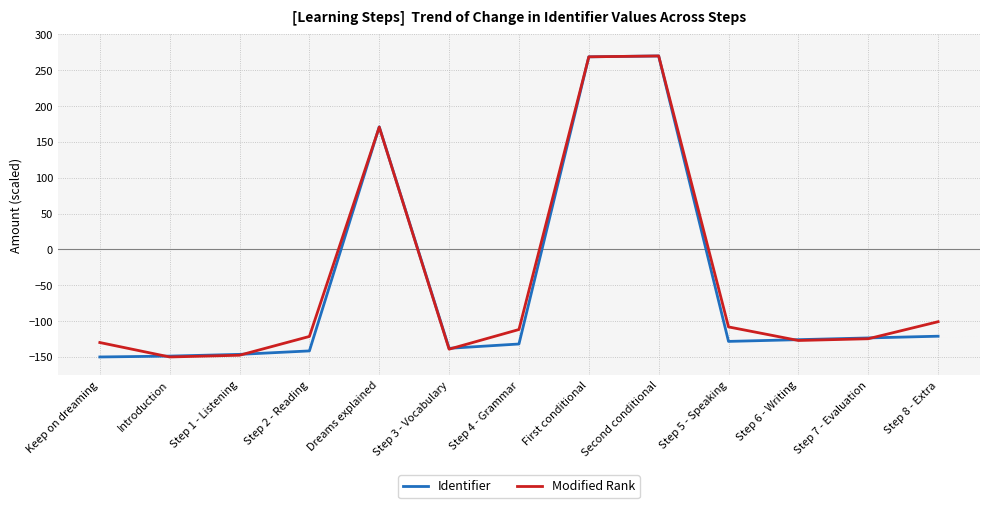

What is the minimum value for Identifier?

-150.0